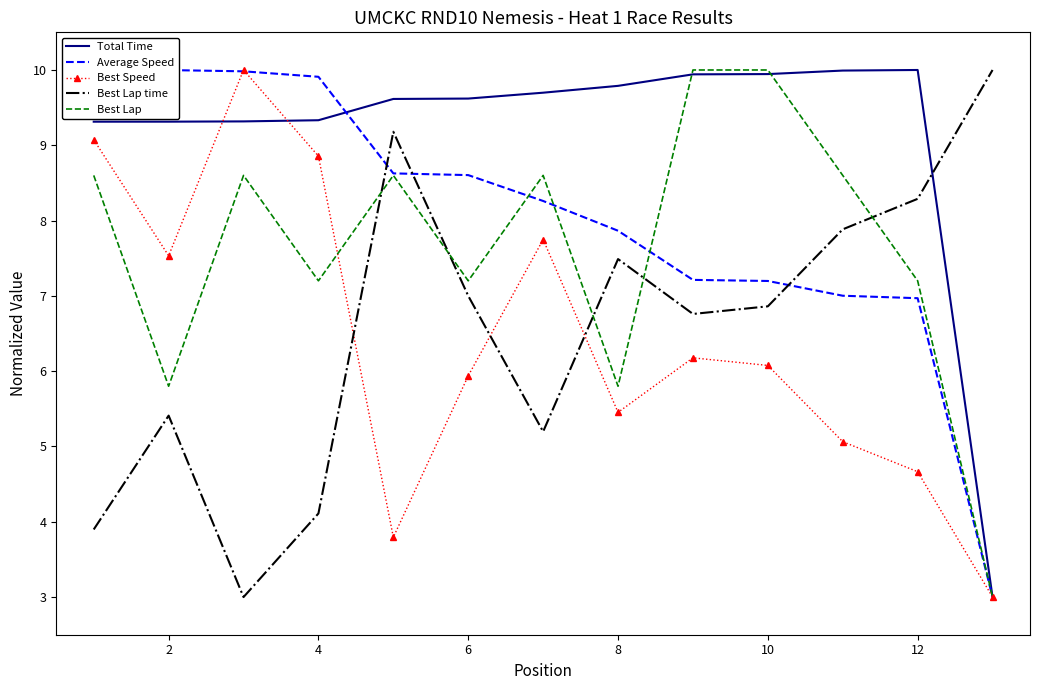

How many data points does each series have?

13